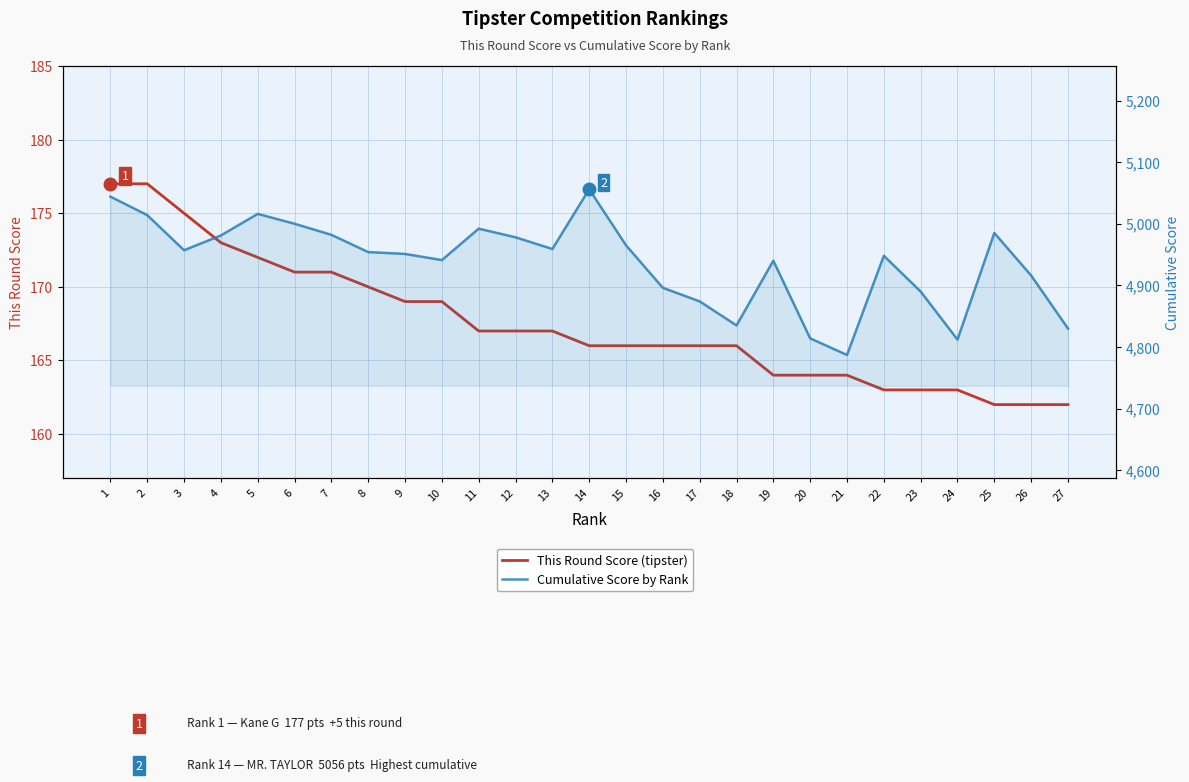

Which series has the largest range (max minus min)?

Cumulative Score